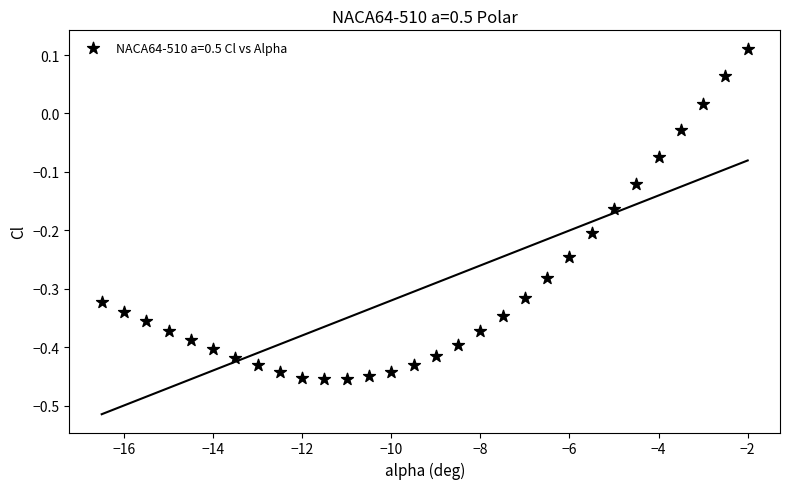

What is the range of X values (max minus min)?

14.5